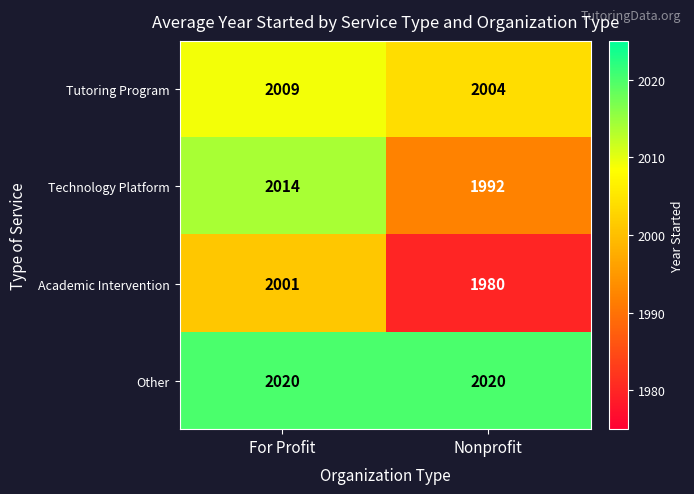

Which series has the largest total across all categories?

Other